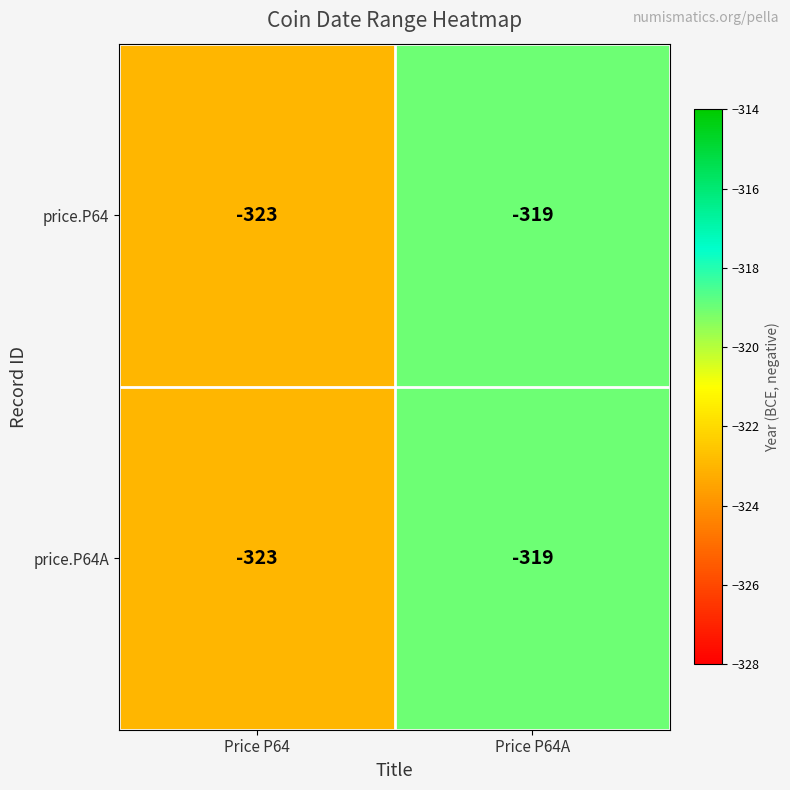

What is the approximate value of price.P64A at Price P64?

-323